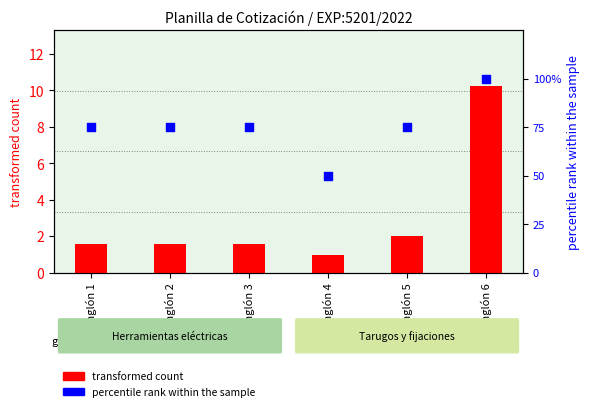

Which series reaches the maximum Y coordinate?

percentile rank within the sample